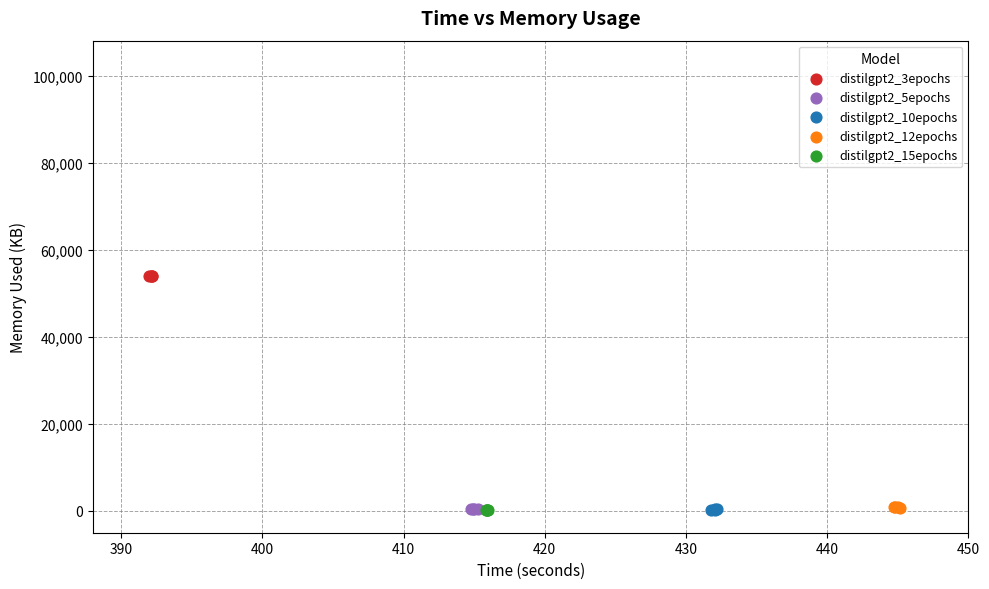

Which series contains the highest Y value?

distilgpt2_3epochs